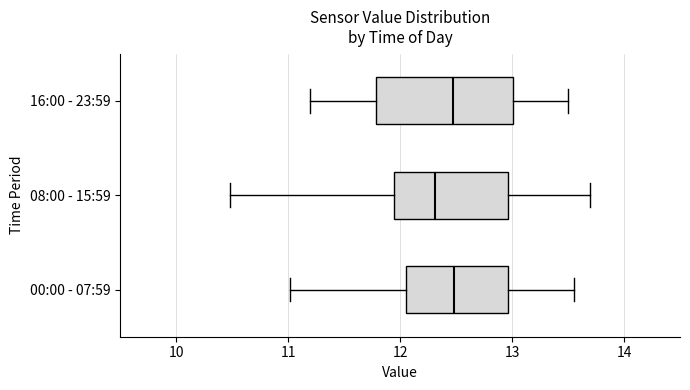

Which box is the widest, from its left edge to its right edge?

16:00 - 23:59